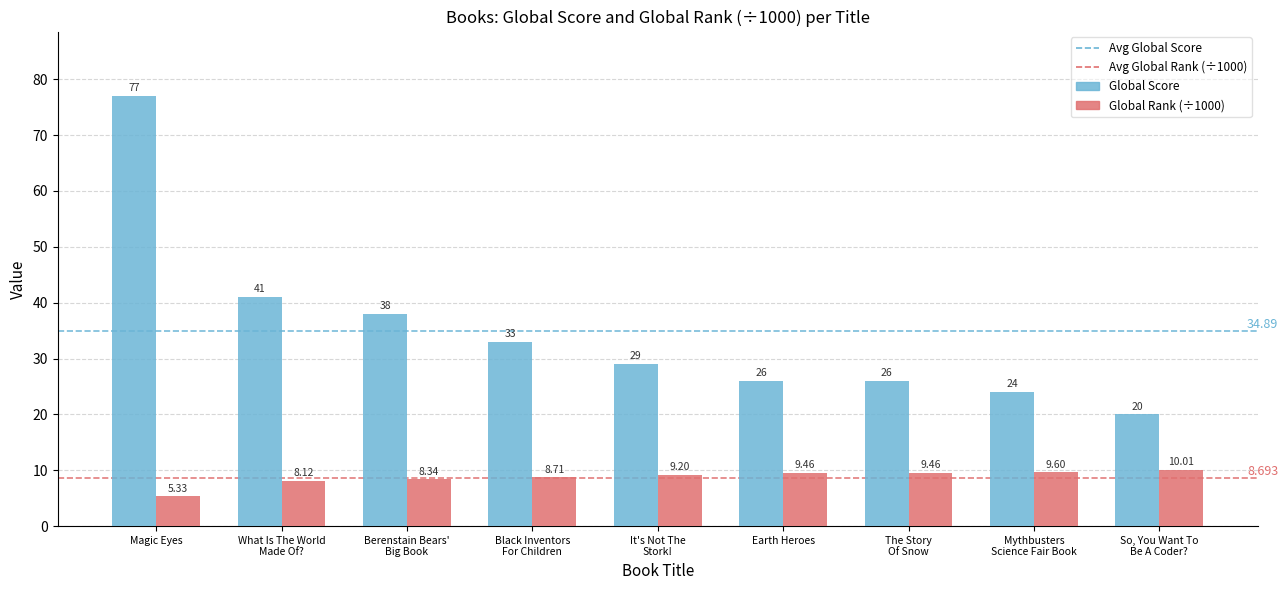

At which category is the sum across all series the highest?

Magic Eyes